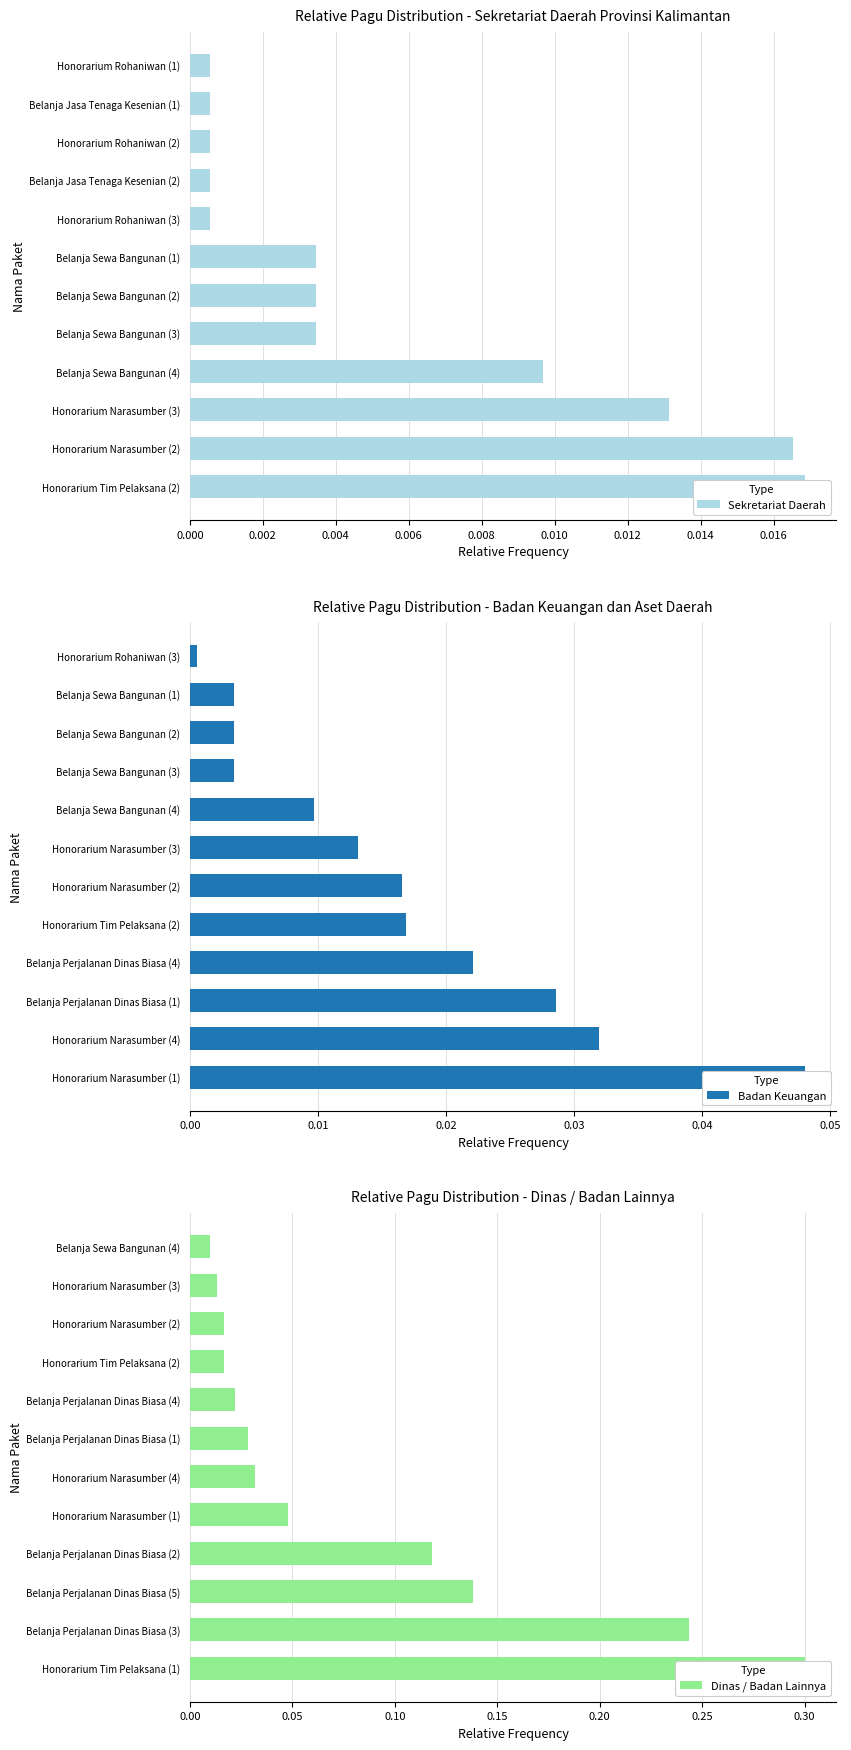

How many groups of bars are there?

12